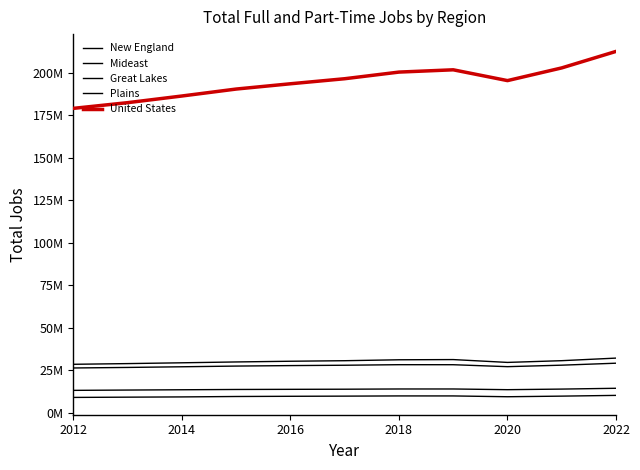

True or false: United States and Plains intersect in this chart.

False